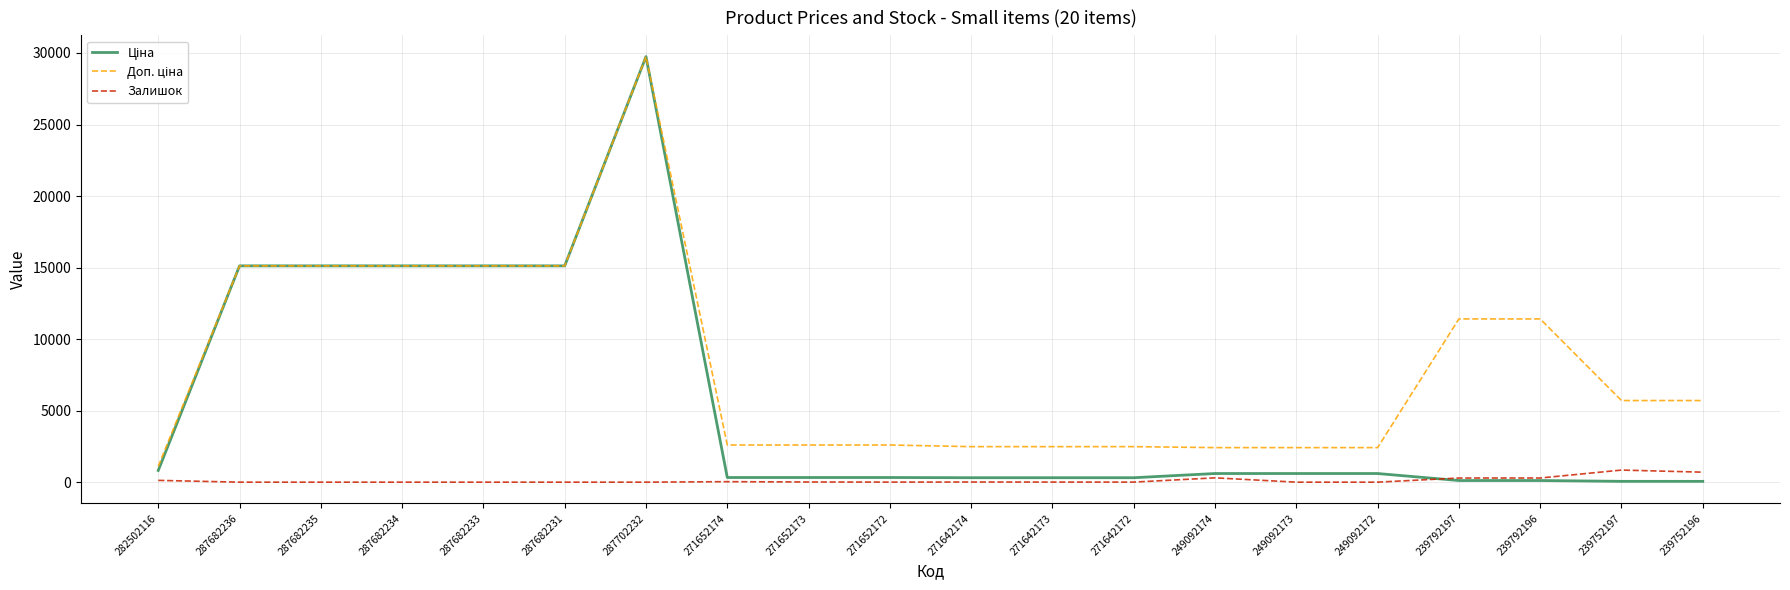

At which category is the sum across all series the highest?

287702232